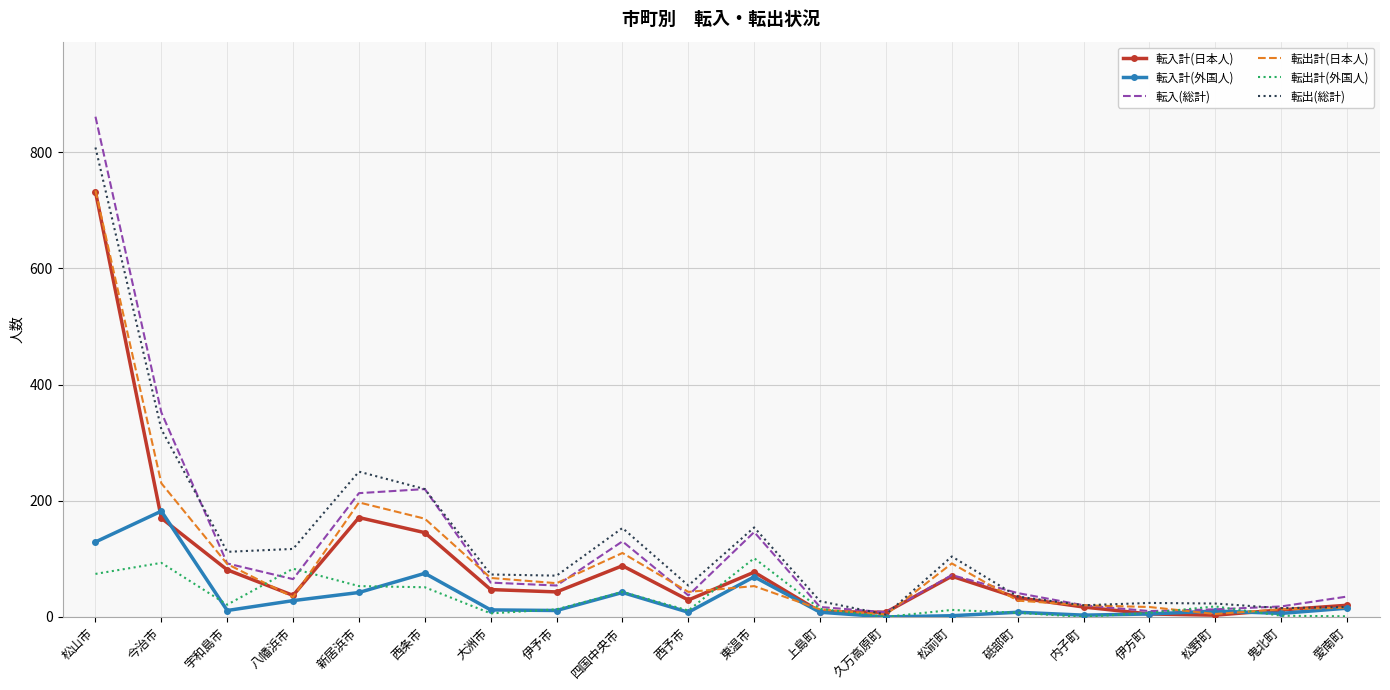

The value of 転出計(日本人) at 松野町 is 5. True or false?

True